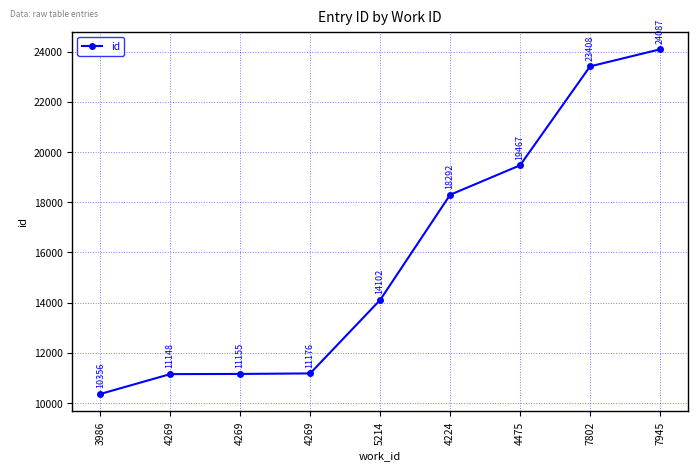

The chart shows a value of 10356 at 3986. True or false?

True